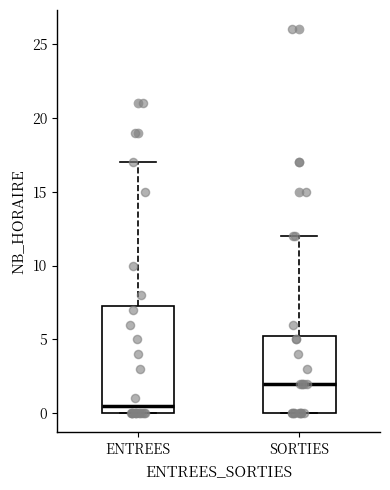

Which box has the highest median line?

SORTIES